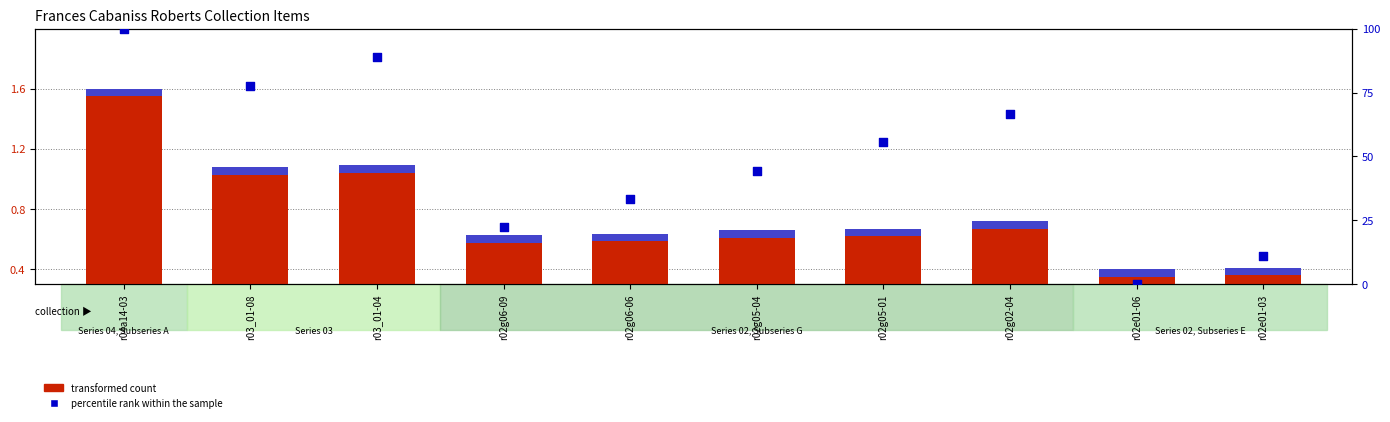

Is the value of transformed count at r02e01-03 greater than the value of percentile rank within the sample at r02e01-03?

No